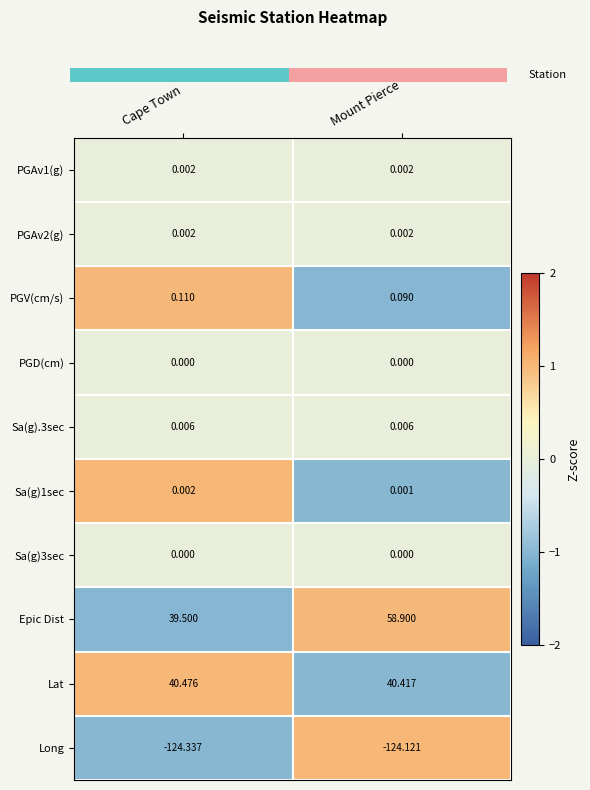

The value of PGV(cm/s) at Cape Town is 1.7. True or false?

False